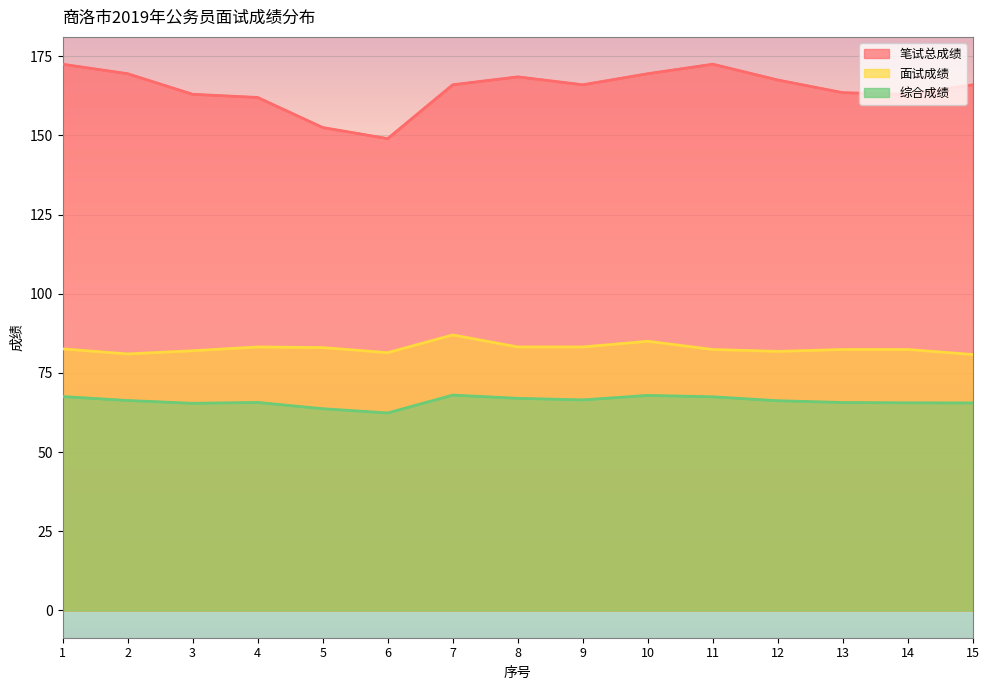

How many data points does each series have?

15